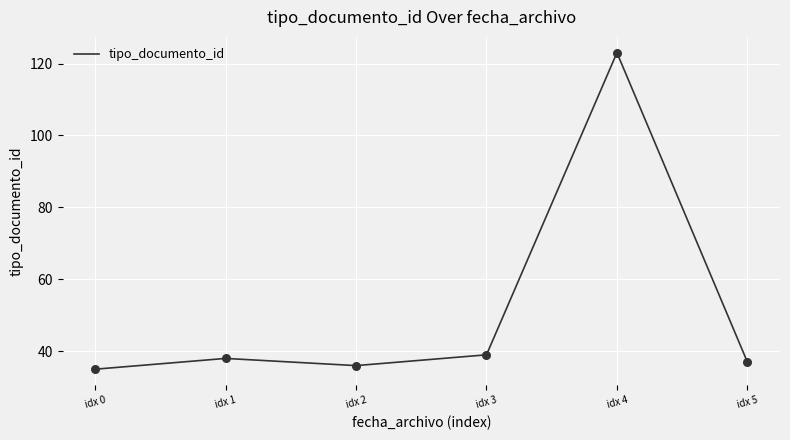

What is the ratio of the value at idx 2 to the value at idx 0?

1.0